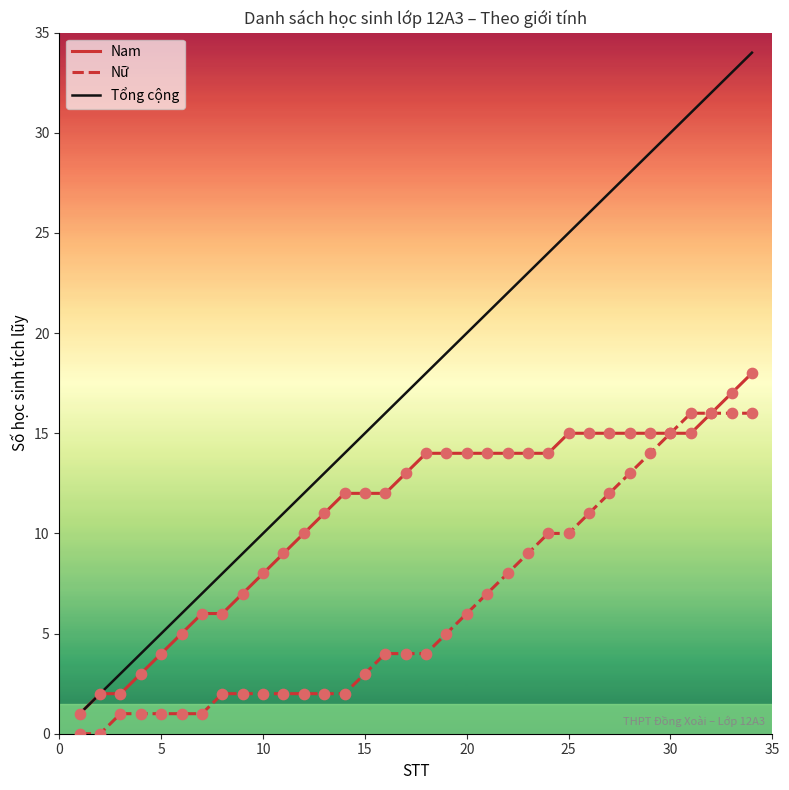

What is the maximum value for Nữ?

16